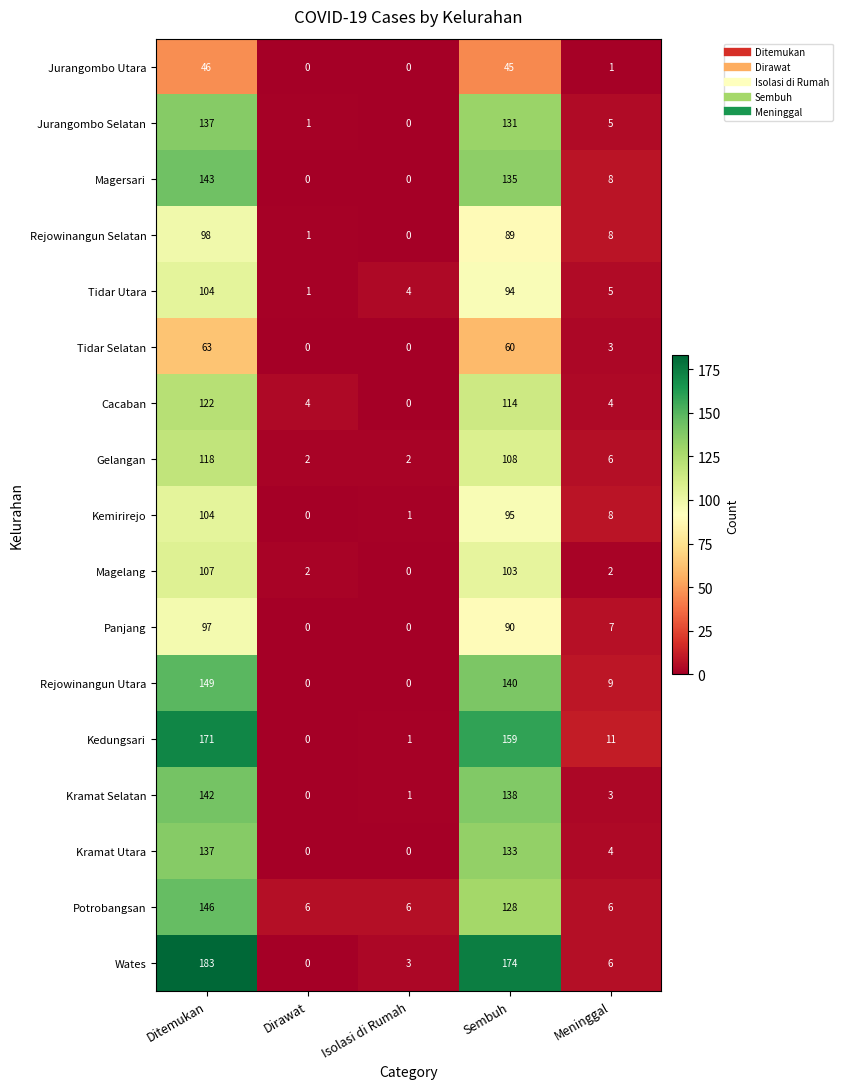

What is the highest value of the Jurangombo Selatan series?

137